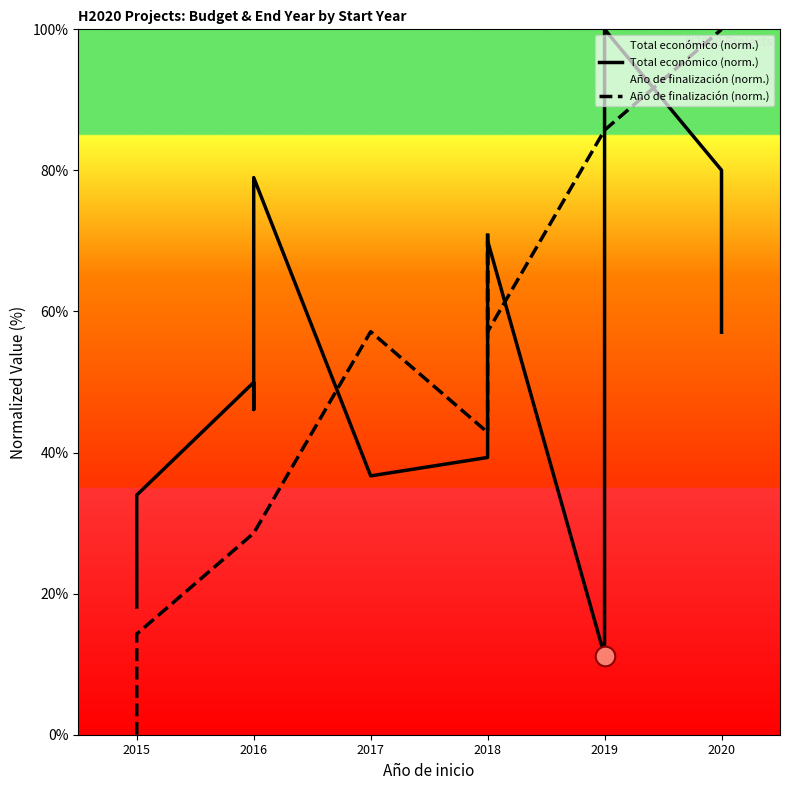

Which series contains the lowest Y value?

Año de finalización (norm.)